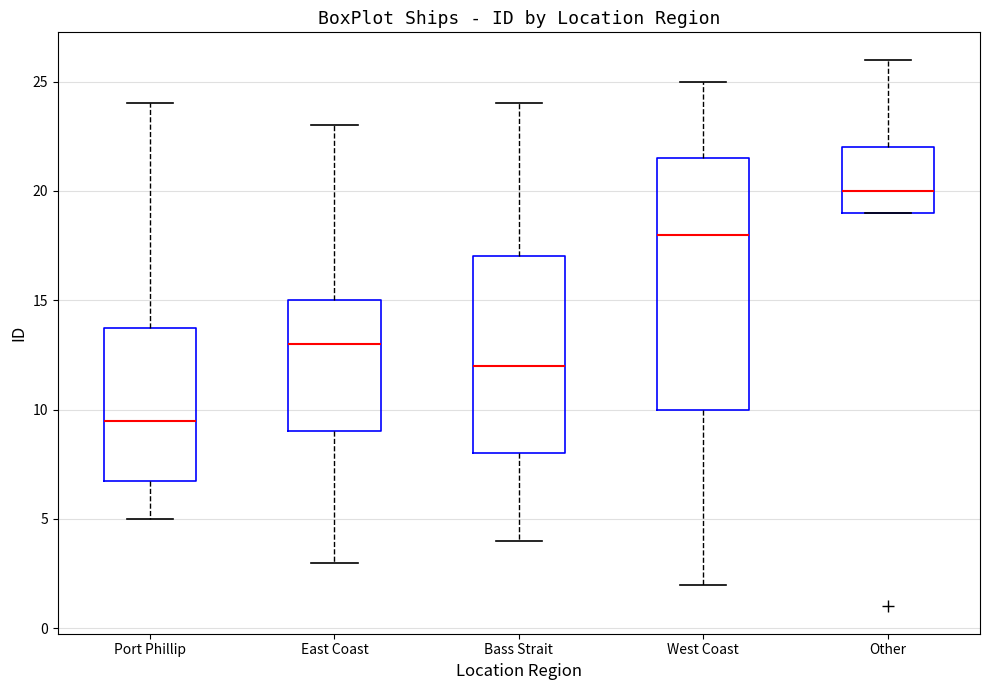

Which box's median line is the highest?

Other